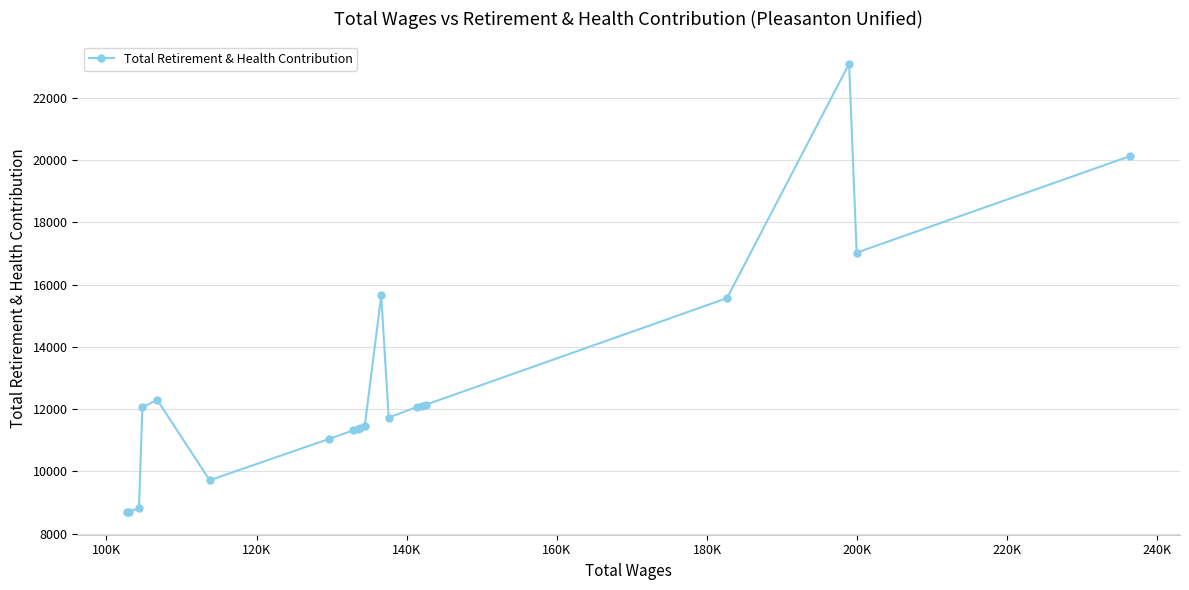

What is the maximum value shown in the chart?

23090